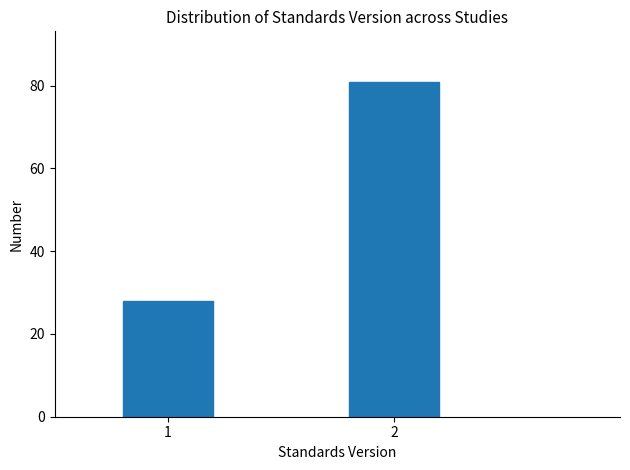

Reading right to left, list all the values displayed in this chart.

2=81	1=28